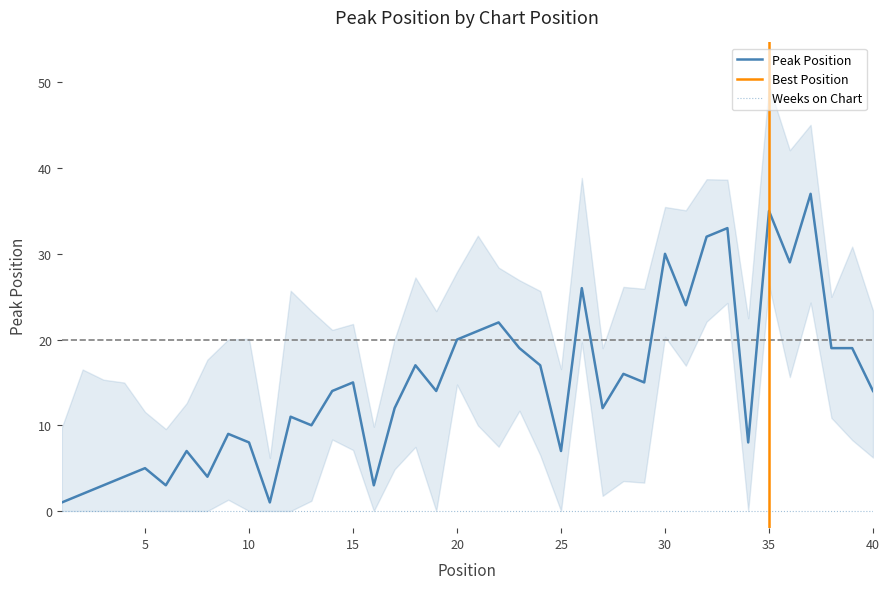

True or false: the data shows 2 at 2.

True